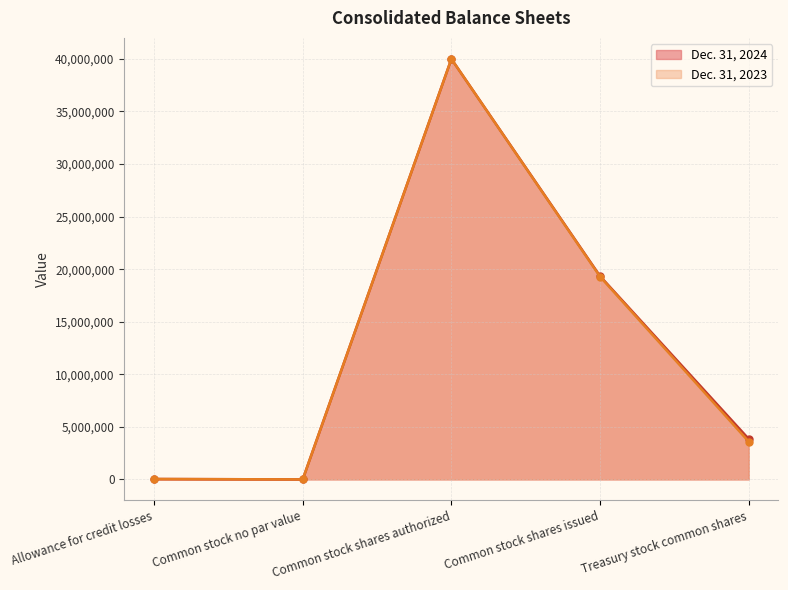

True or false: Dec. 31, 2023 has a value of 7384716 at Common stock shares issued.

False